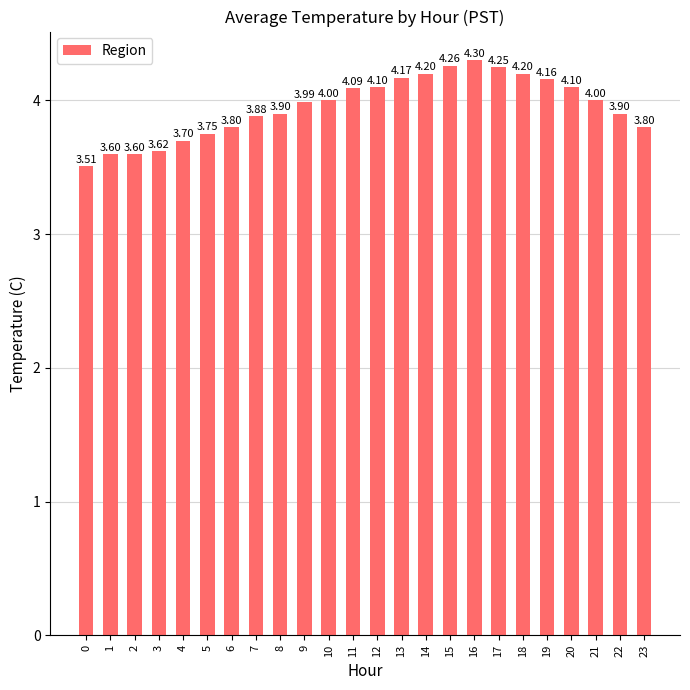

What is the difference between the maximum and minimum values?

0.8